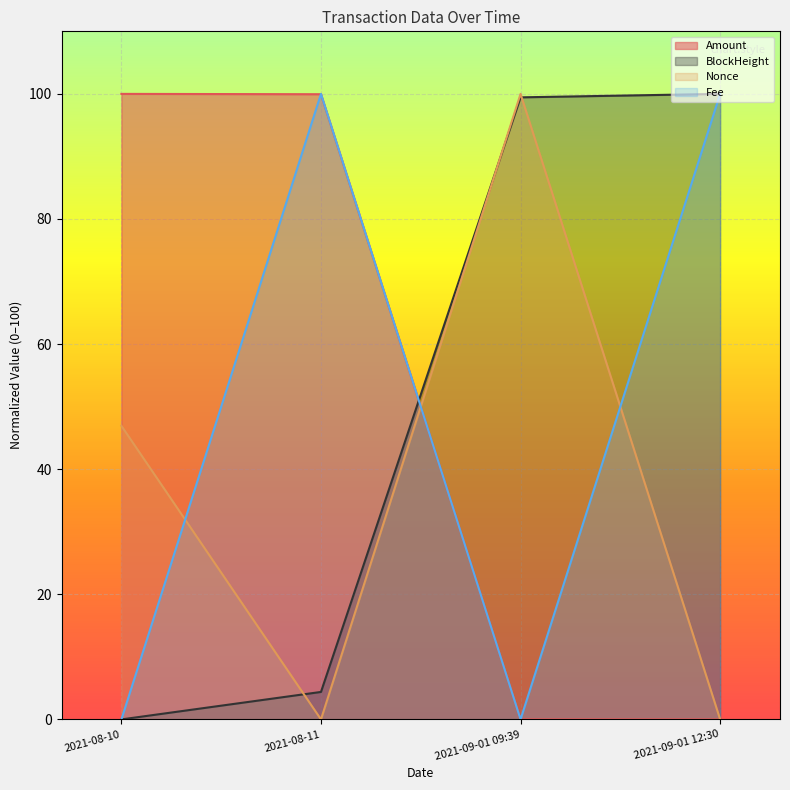

How many lines are shown in the chart?

4